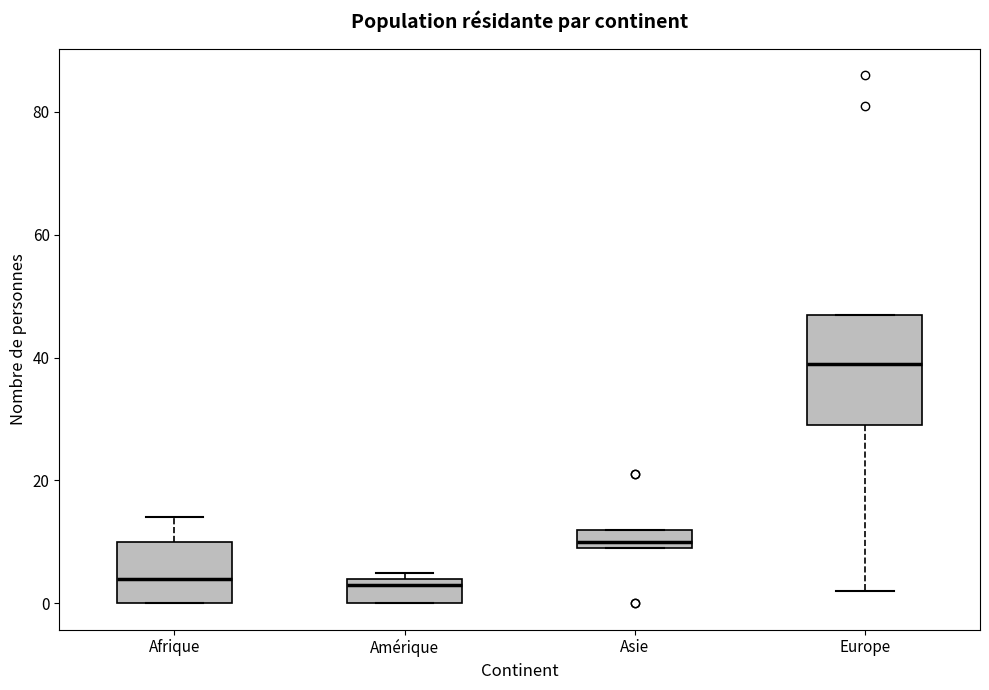

Reading left to right, read every box against the y-axis: the position of its median line, the range the box covers, and the ends of its whiskers. The values are not printed on the chart, so give them approximately, as read against the axis.

Afrique: median 4, box 0 to 10, whiskers 0 to 14
Amérique: median 4 (just below the box's upper edge), box 0 to 4, whiskers 0 to 6
Asie: median 10 (just above the box's lower edge), box 10 to 12, whiskers 10 to 12
Europe: median 40, box 30 to 48, whiskers 2 to 48